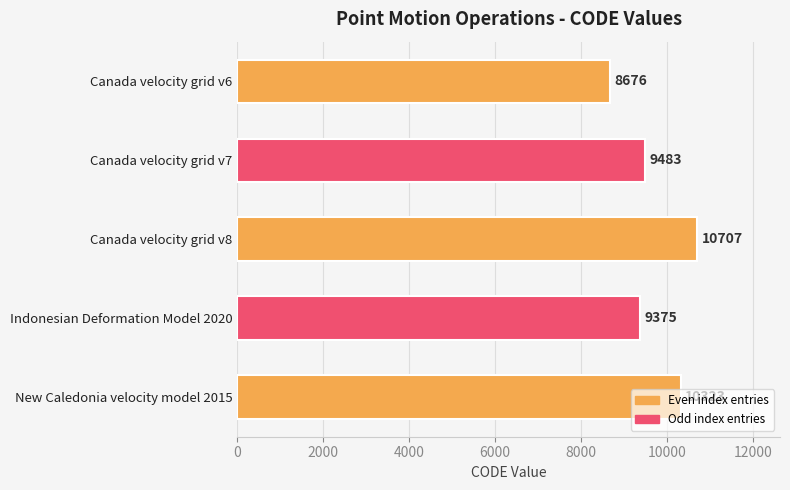

Is it true that the value at Canada velocity grid v8 is 6382?

False